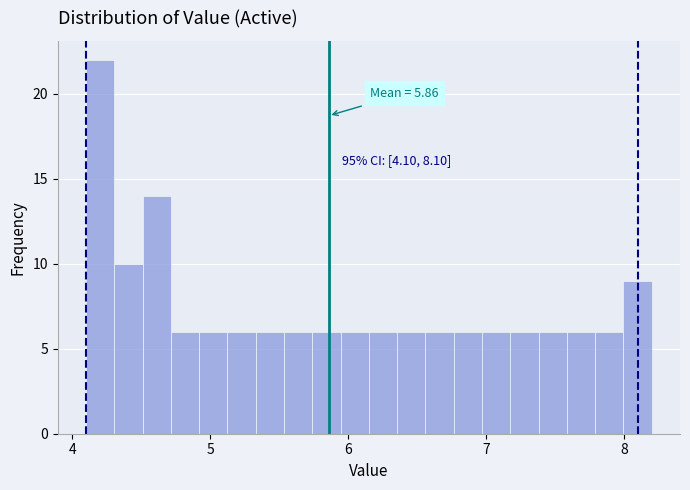

Around what value on the x-axis is the tallest bar? Give the approximate position of its centre, as read against the axis.

4.2